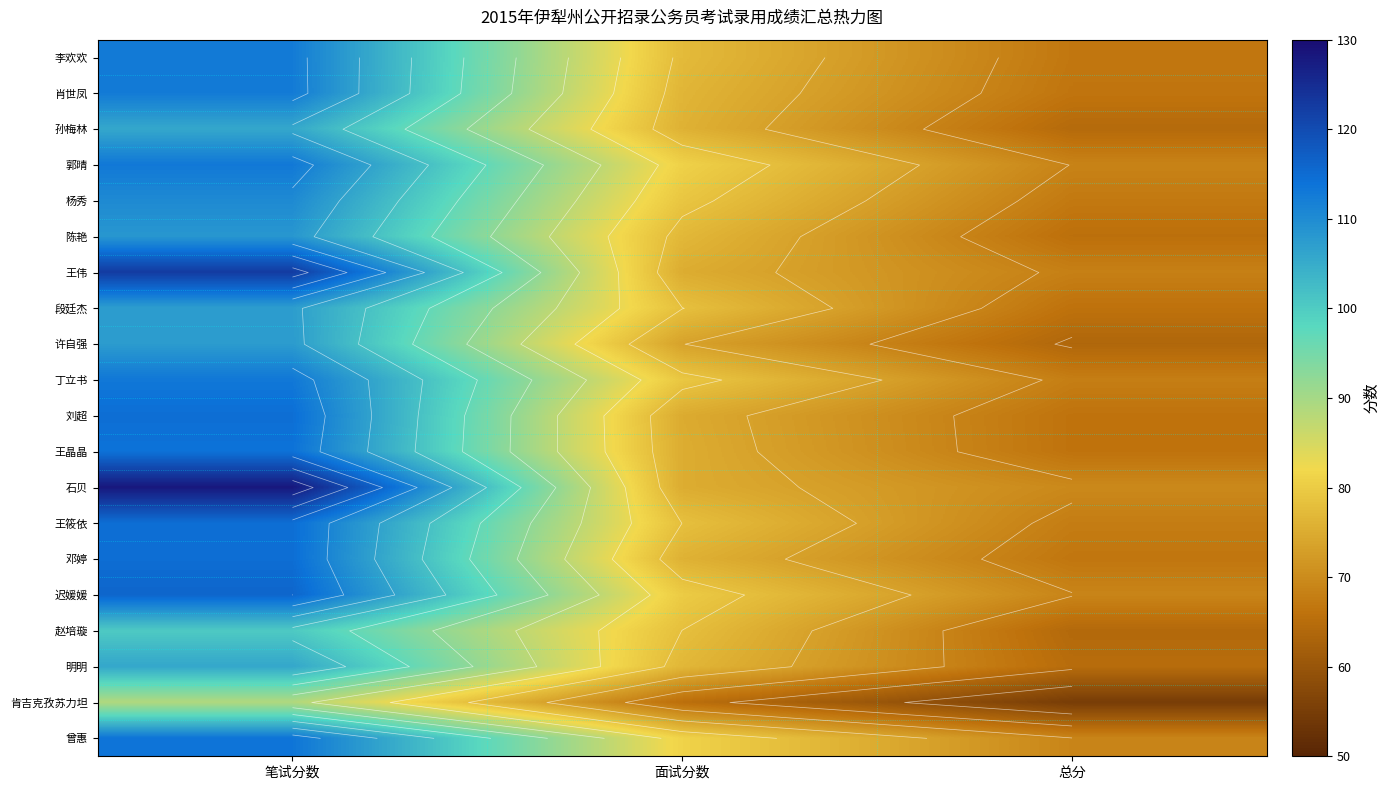

Where is 段廷杰 nearest to the value 86?

面试分数